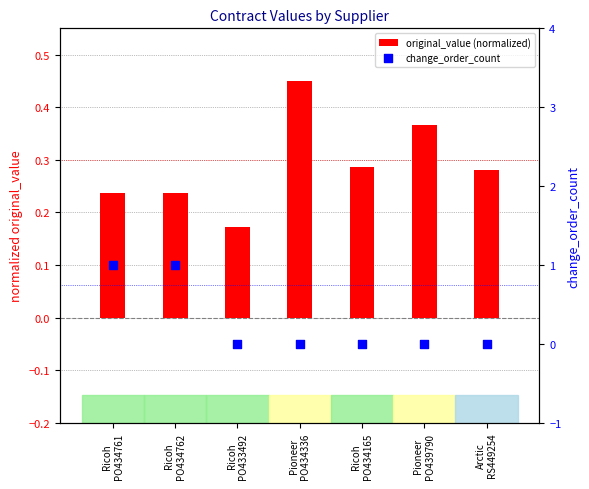

Which series reaches the maximum Y coordinate?

change_order_count